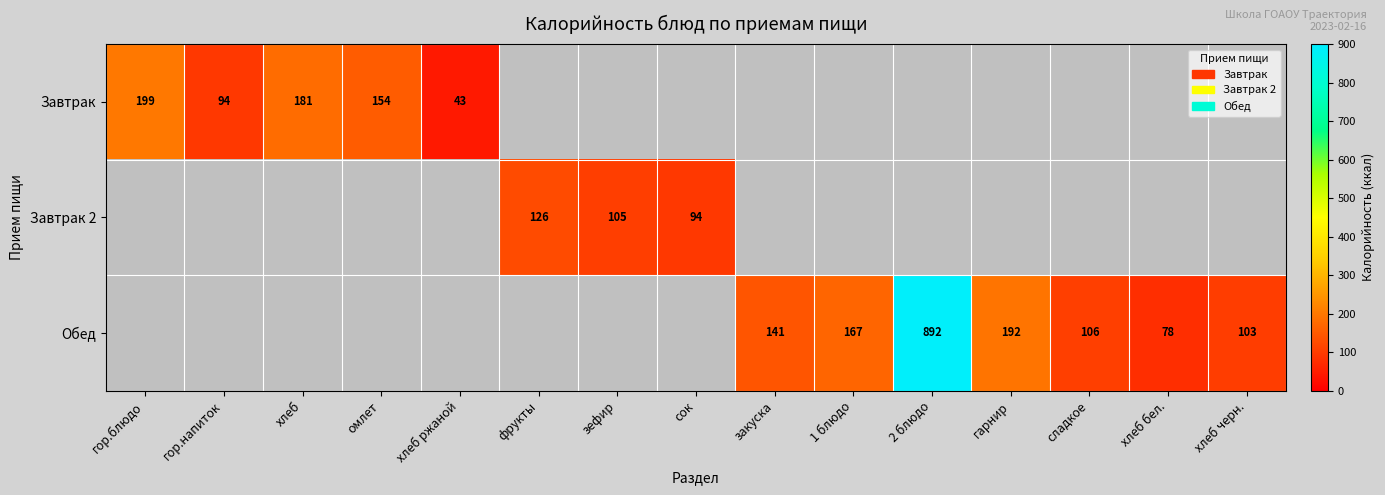

True or false: Завтрак has a value of 94 at гор.напиток.

True